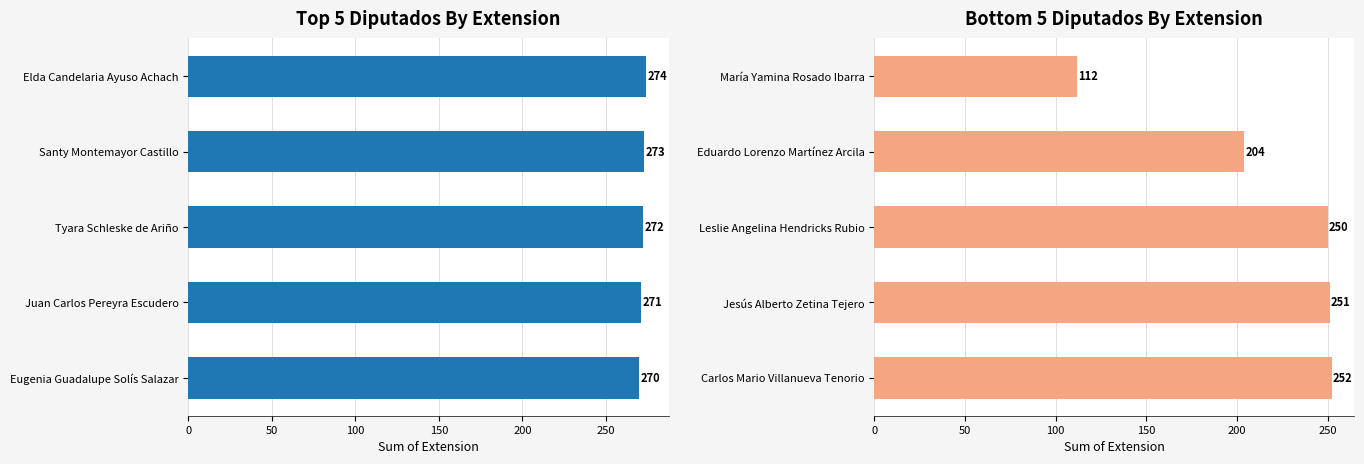

What is the value of the 2nd bar from the left?

204